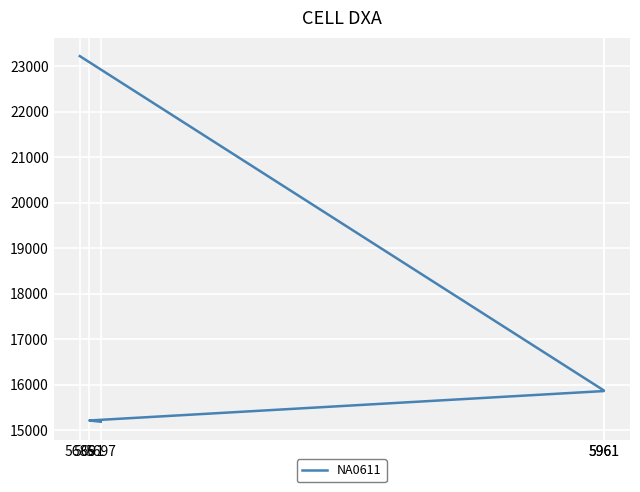

Reading right to left, extract all data points from this chart.

23226	15874	15860	15213	15186